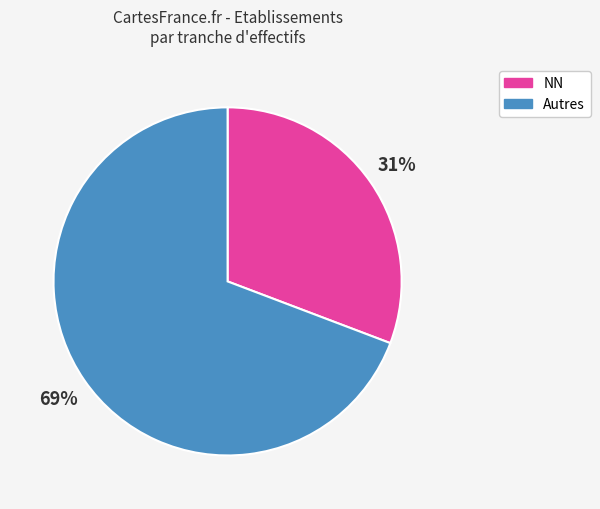

Which category has the smallest portion of the pie?

NN